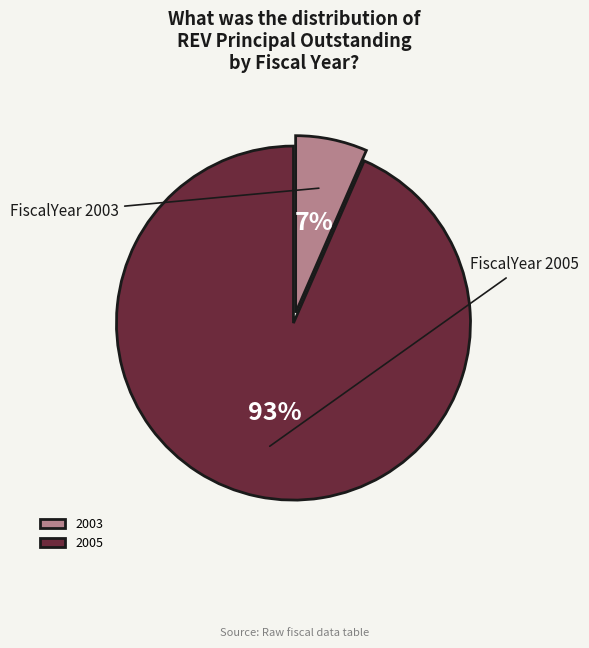

Rank the categories by value from lowest to highest.

2003, 2005